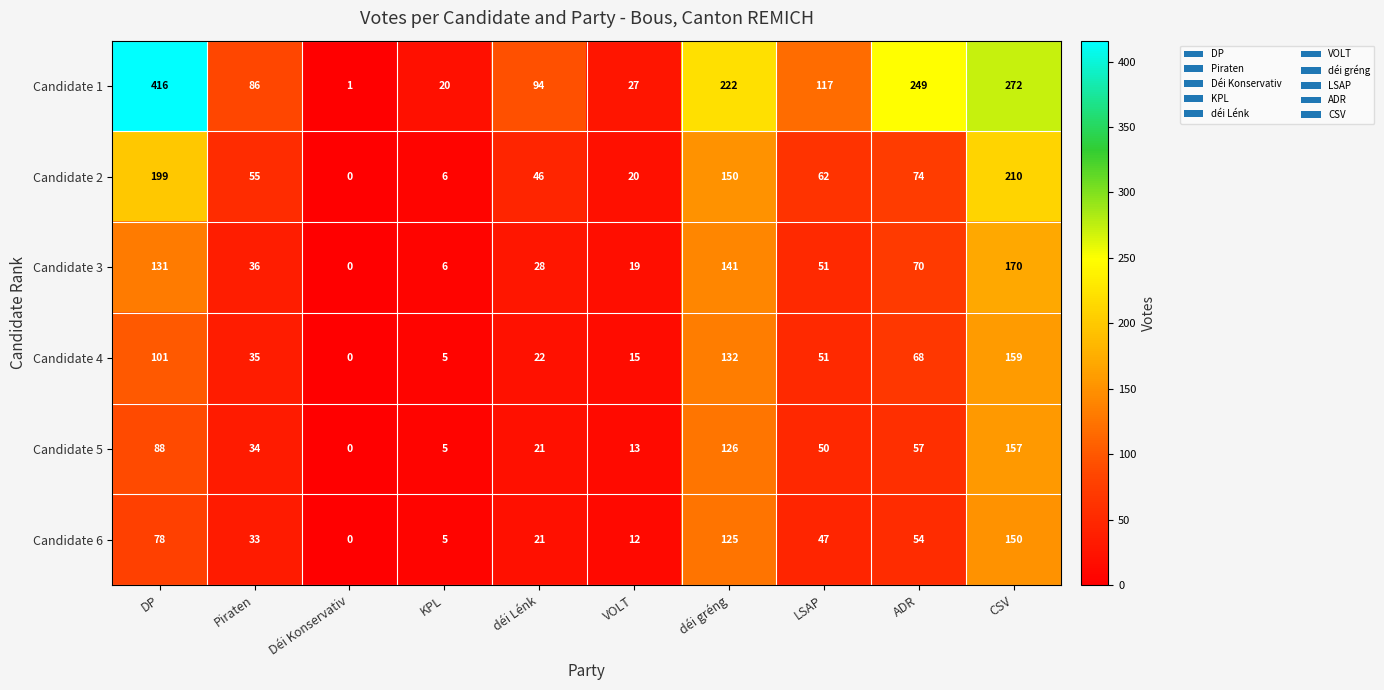

Which series has the widest spread of values?

Candidate 1